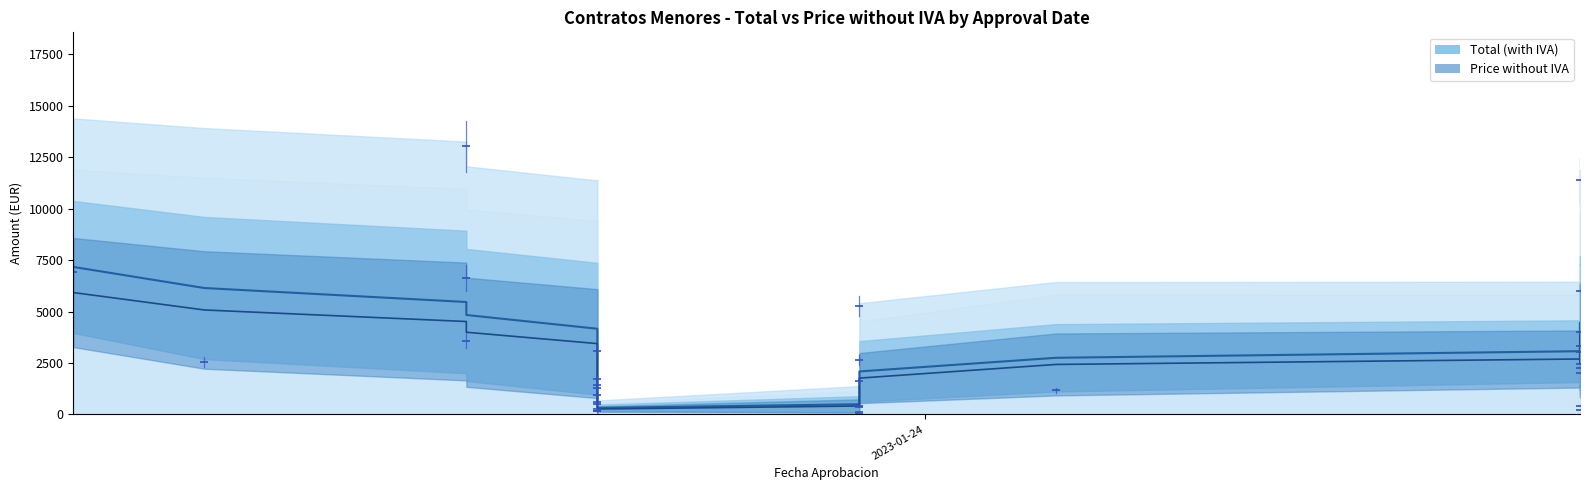

Is it true that Price without IVA equals 55.0 at 2023-01-23?

False